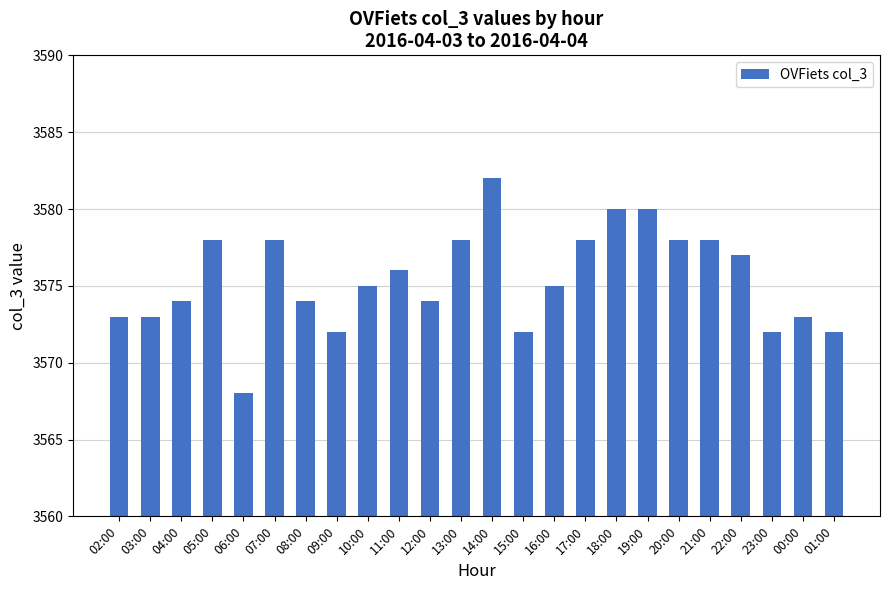

What is the average value?

3575